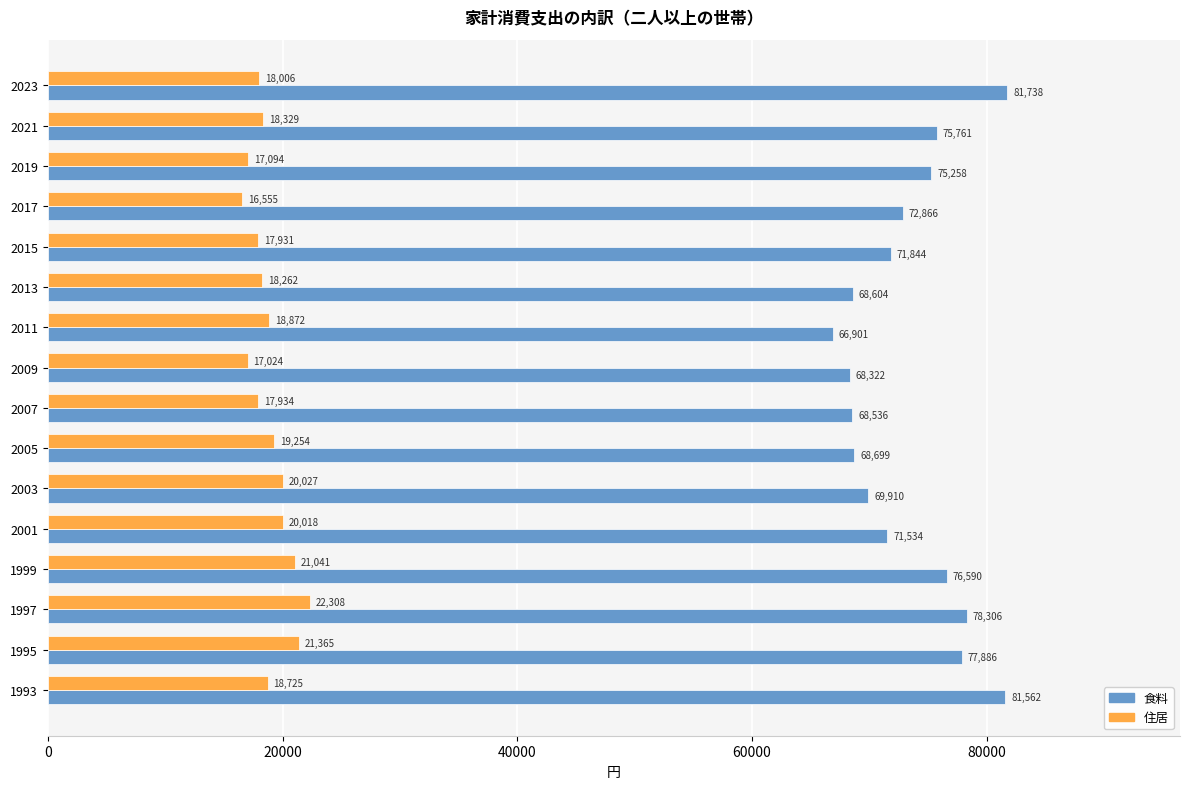

What is the total value across all series at 1995?

99251